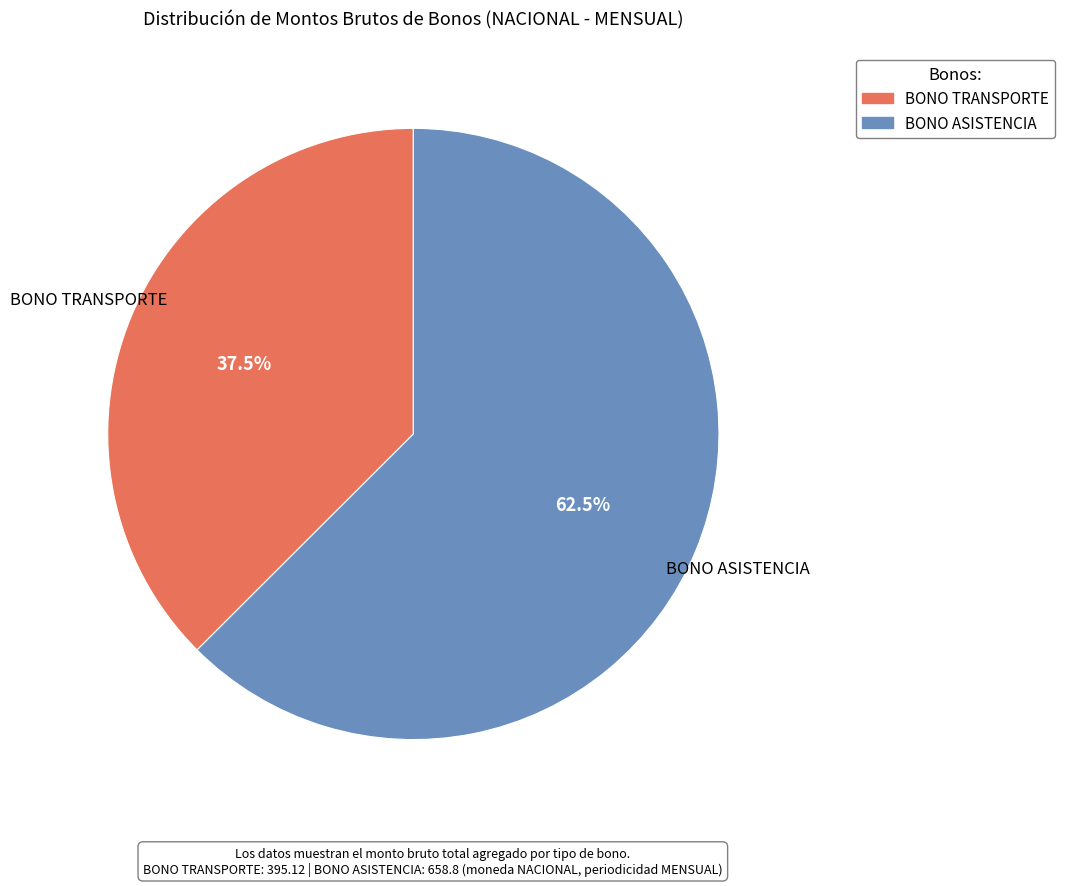

What portion of the pie excludes BONO ASISTENCIA?

37.5%